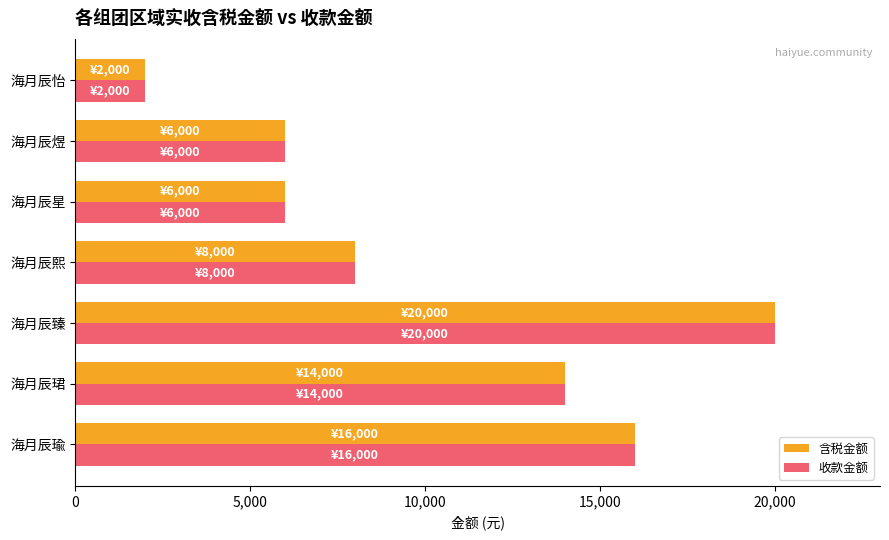

What is the difference between the second highest and minimum values in the 含税金额 series?

14000